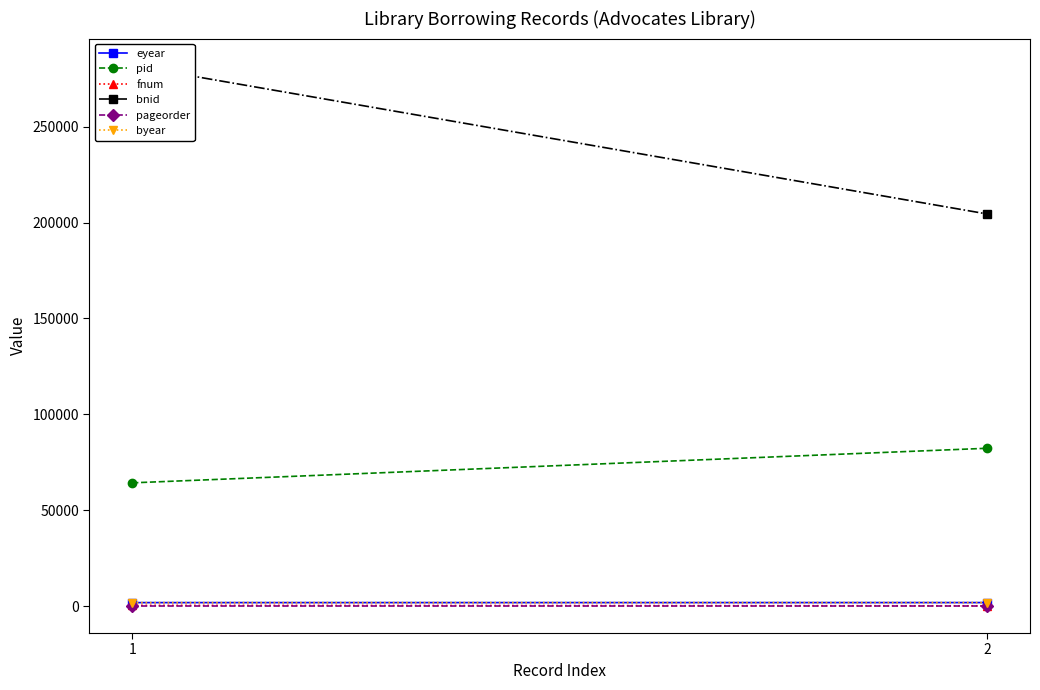

Is it true that byear equals 1790 at 2?

True